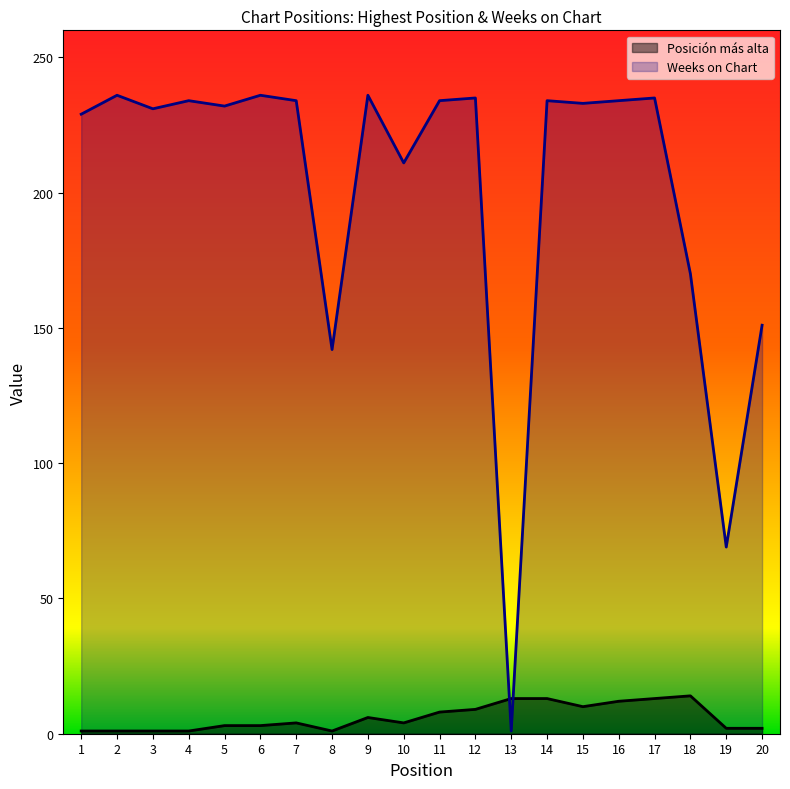

Which series has the largest range (max minus min)?

Weeks on Chart